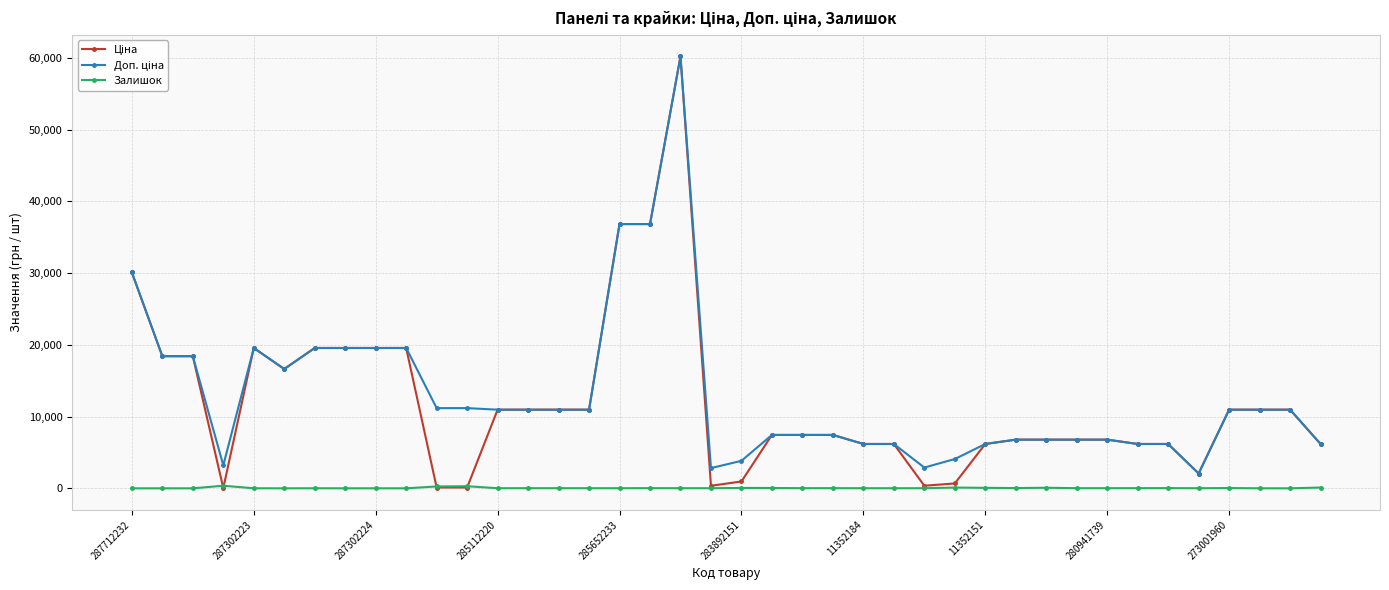

What is the greatest value displayed?

60205.6